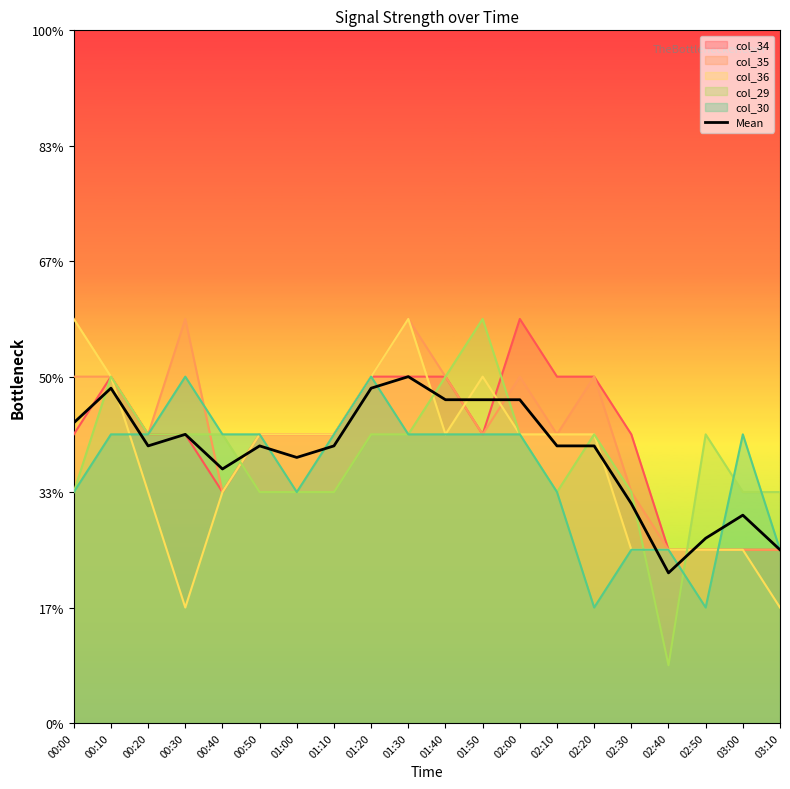

True or false: the data shows 0.3 at 03:10.

True